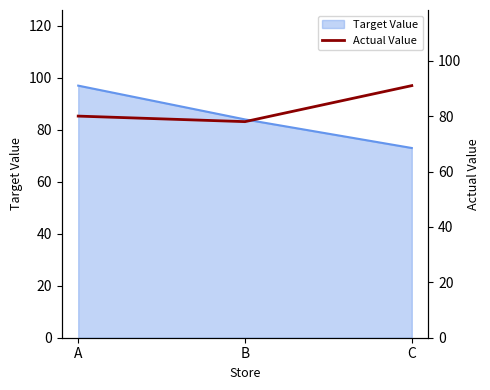

Is it true that Target Value equals 142 at B?

False